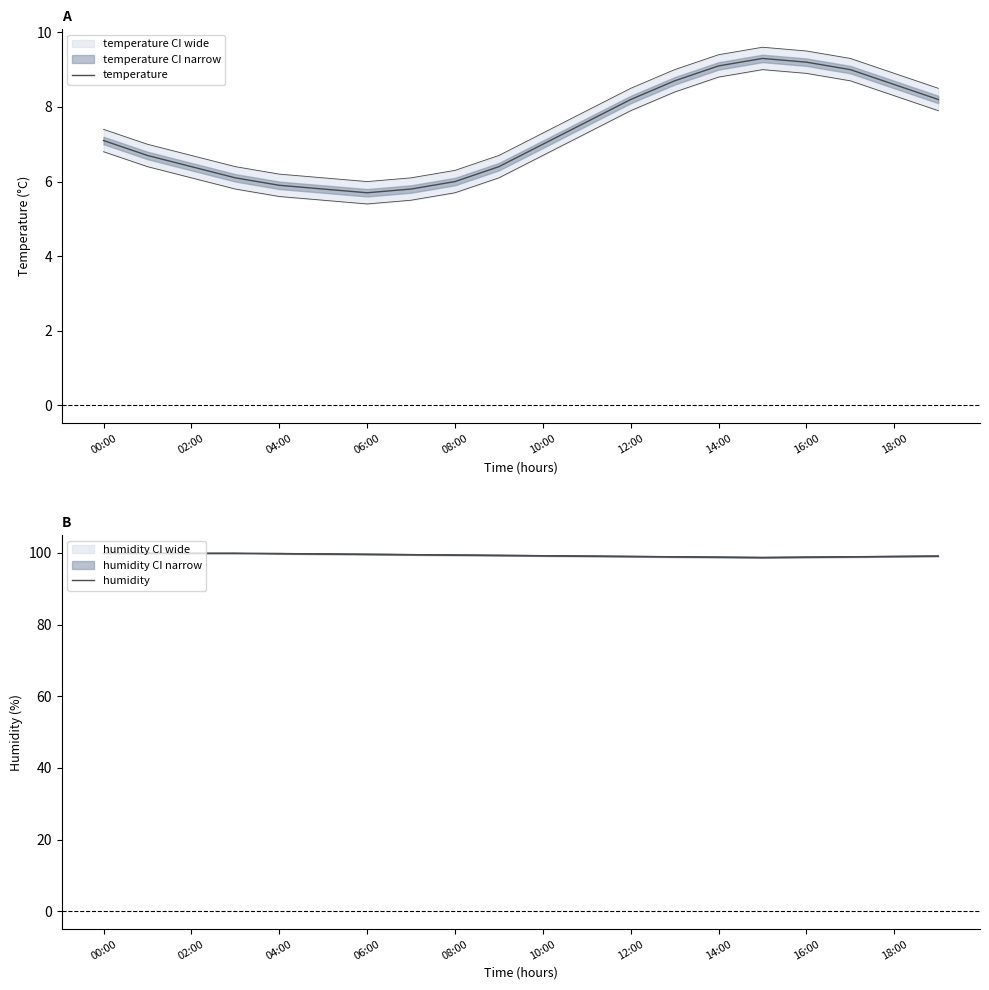

True or false: humidity and temperature cross at least once.

False